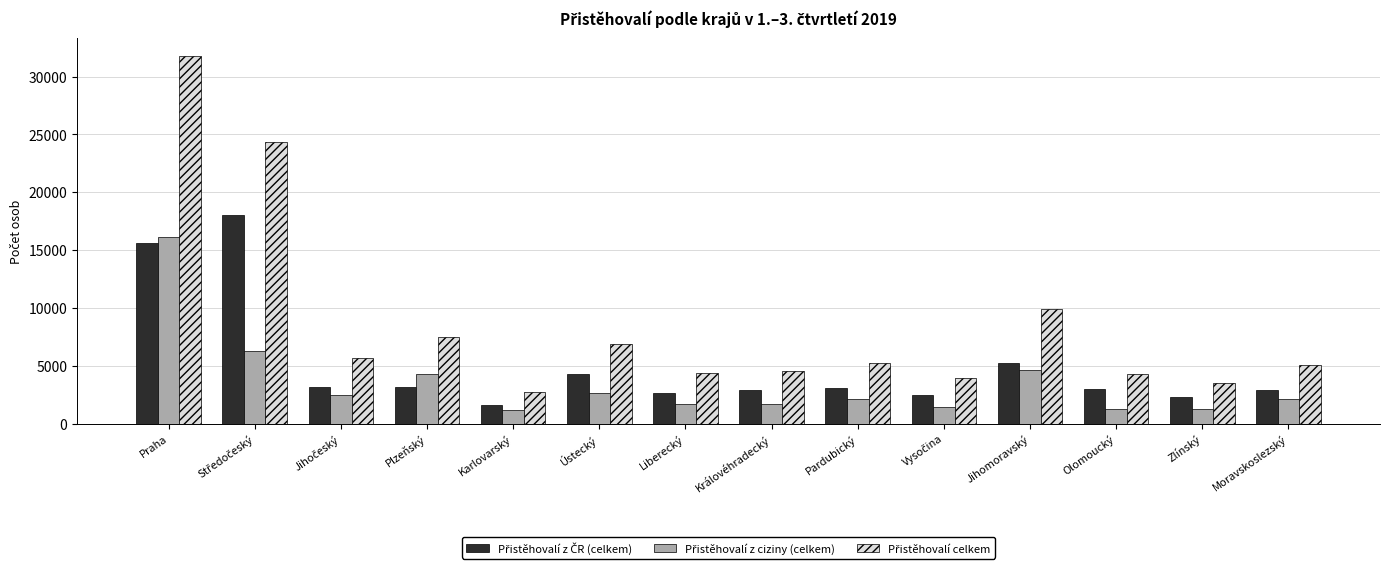

How many groups of bars are there?

14